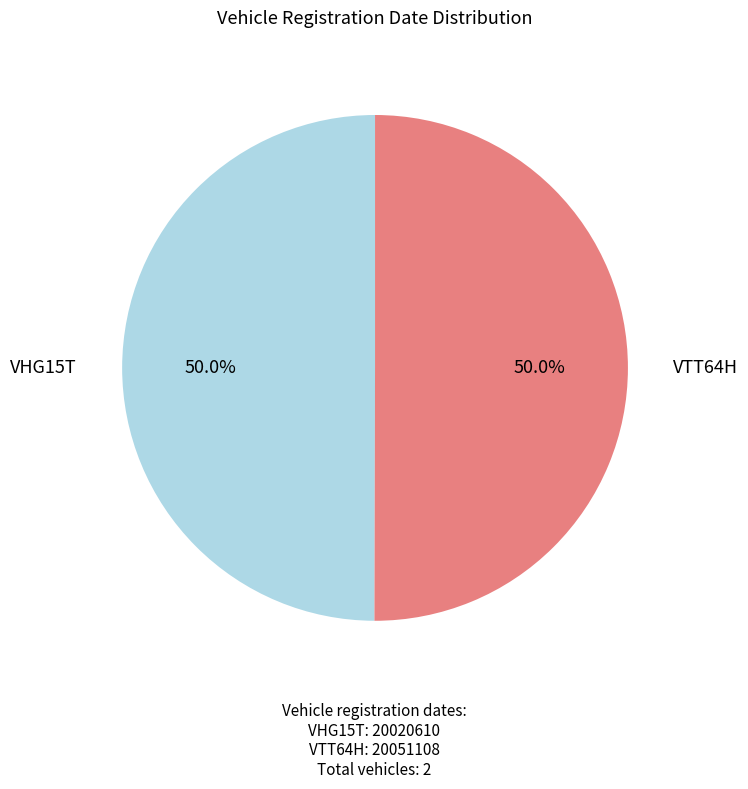

What percentage is NOT represented by VTT64H?

50.0%